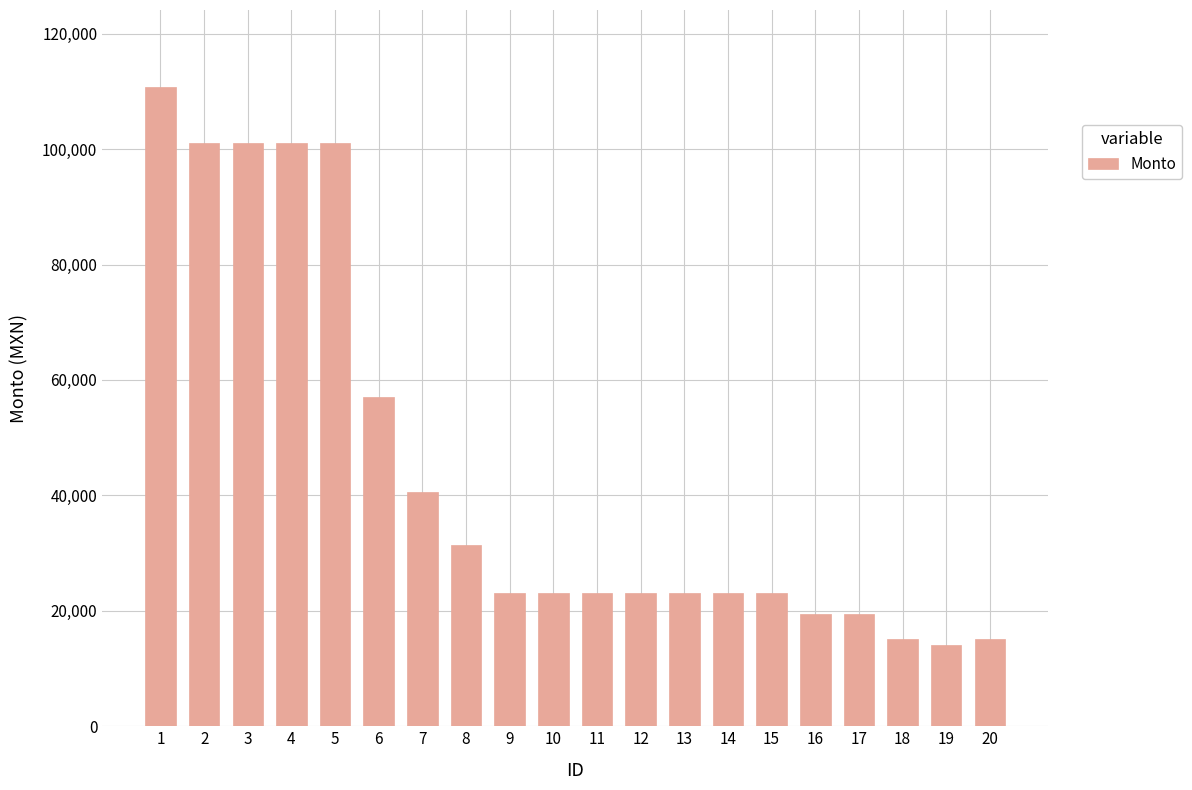

What is the maximum value shown in the chart?

110803.2